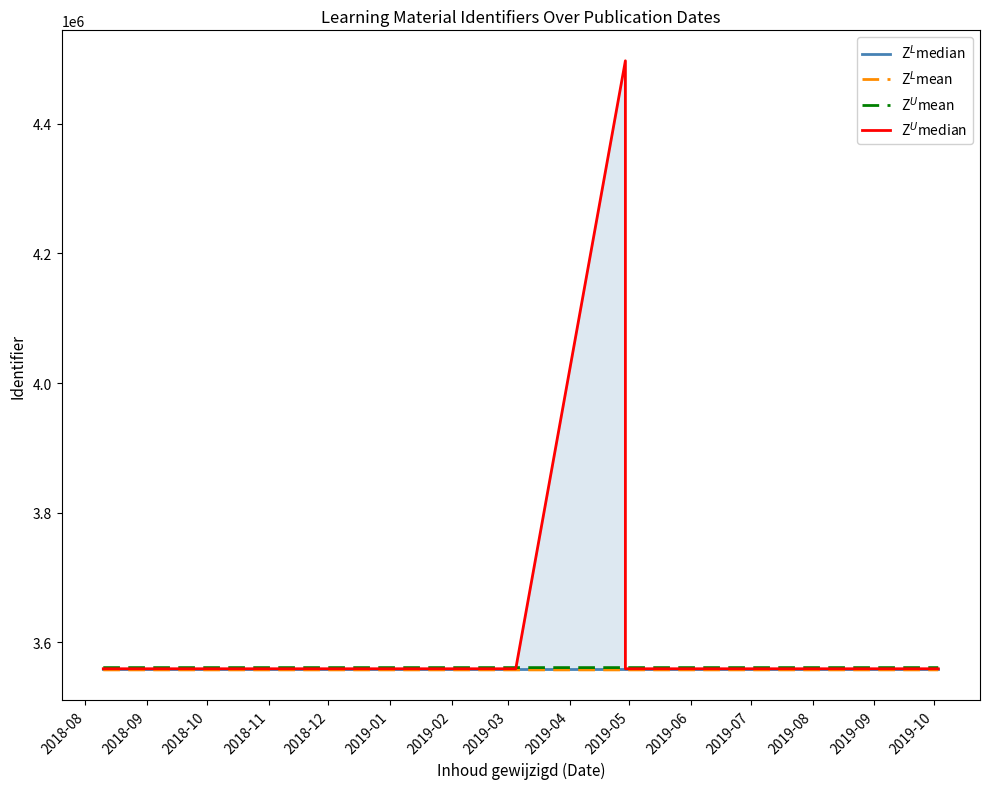

Read the Z$^U$mean value at 2018-08.

3561174.7